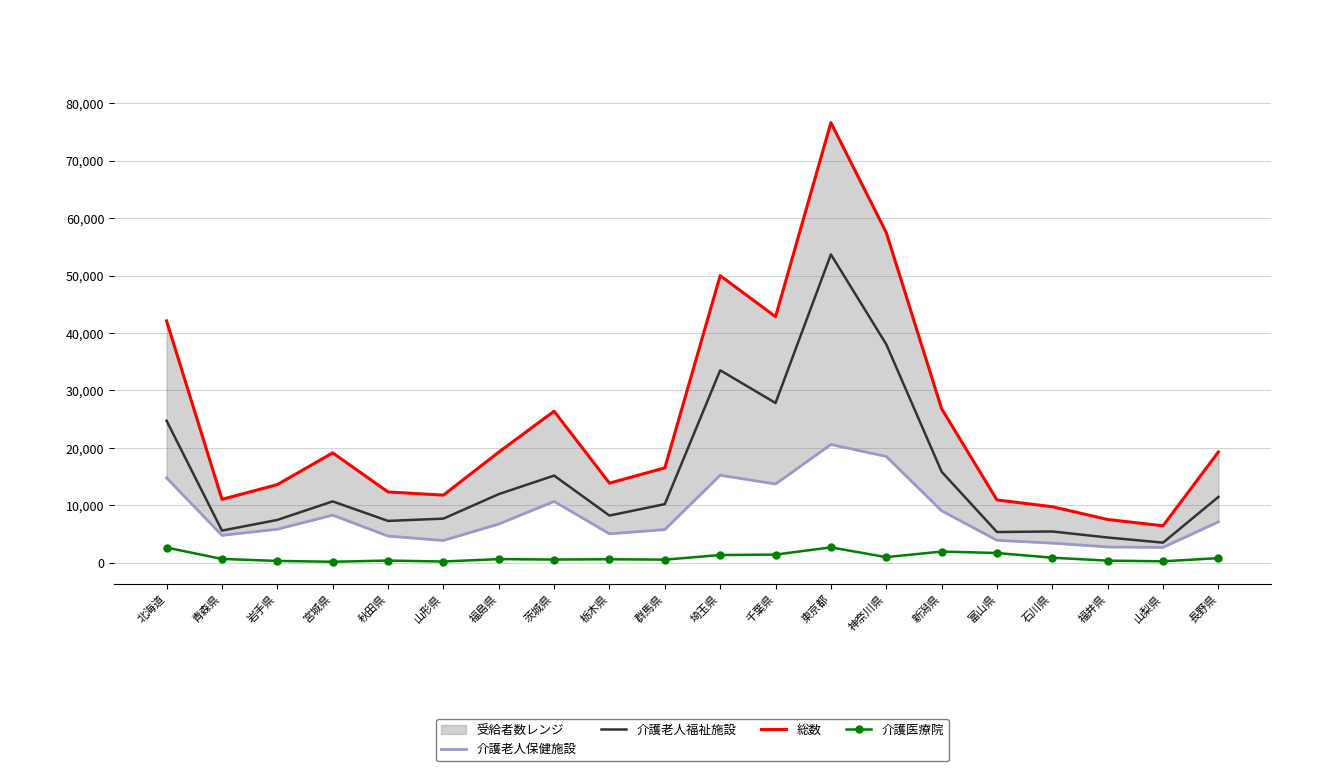

What is the difference between the 総数 values at 栃木県 and 埼玉県?

36107